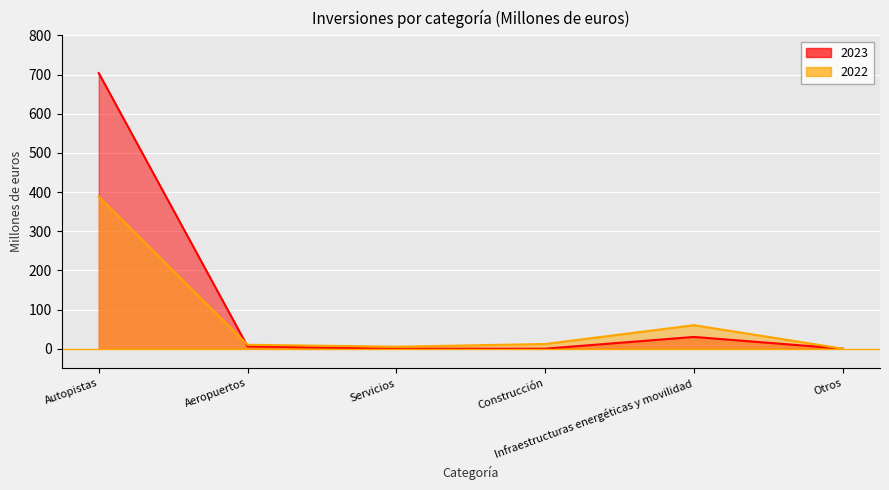

The 2023 series shows -322 at Servicios. True or false?

False